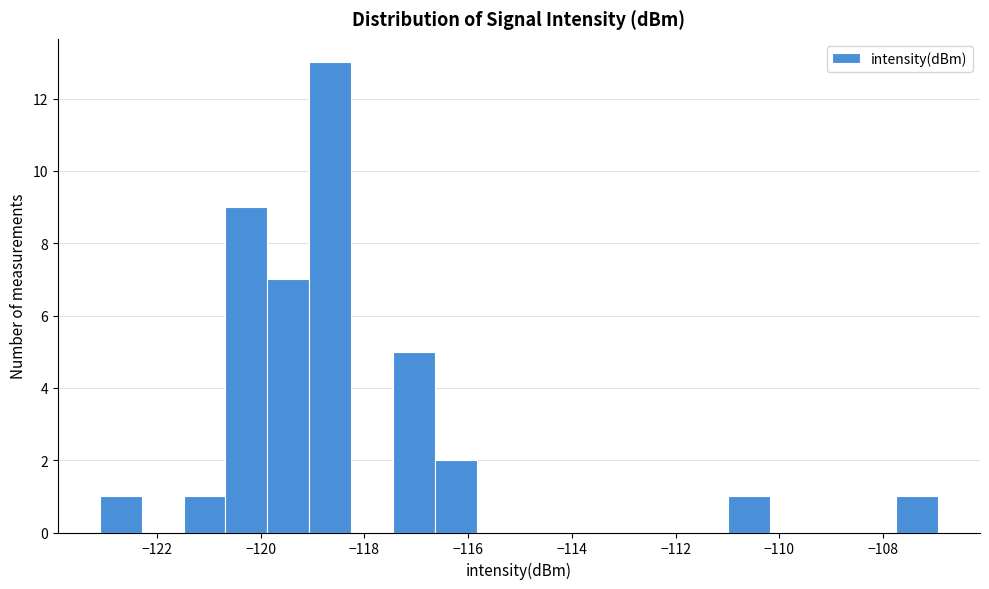

Which range on the x-axis has the tallest bar?

-119.0 to -118.2